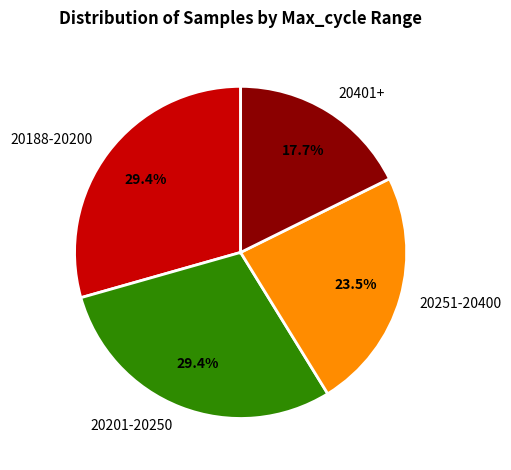

Combined, do 20201-20250 and 20188-20200 account for over 50%?

Yes